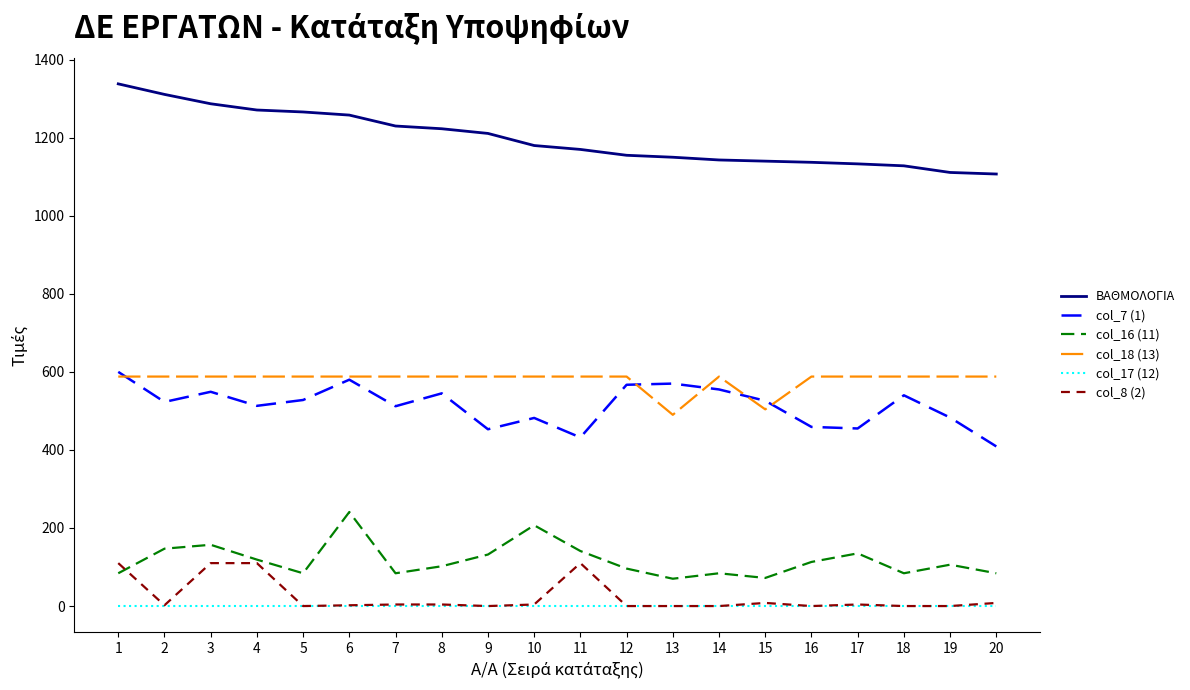

True or false: col_7 (1) and col_8 (2) cross at least once.

False